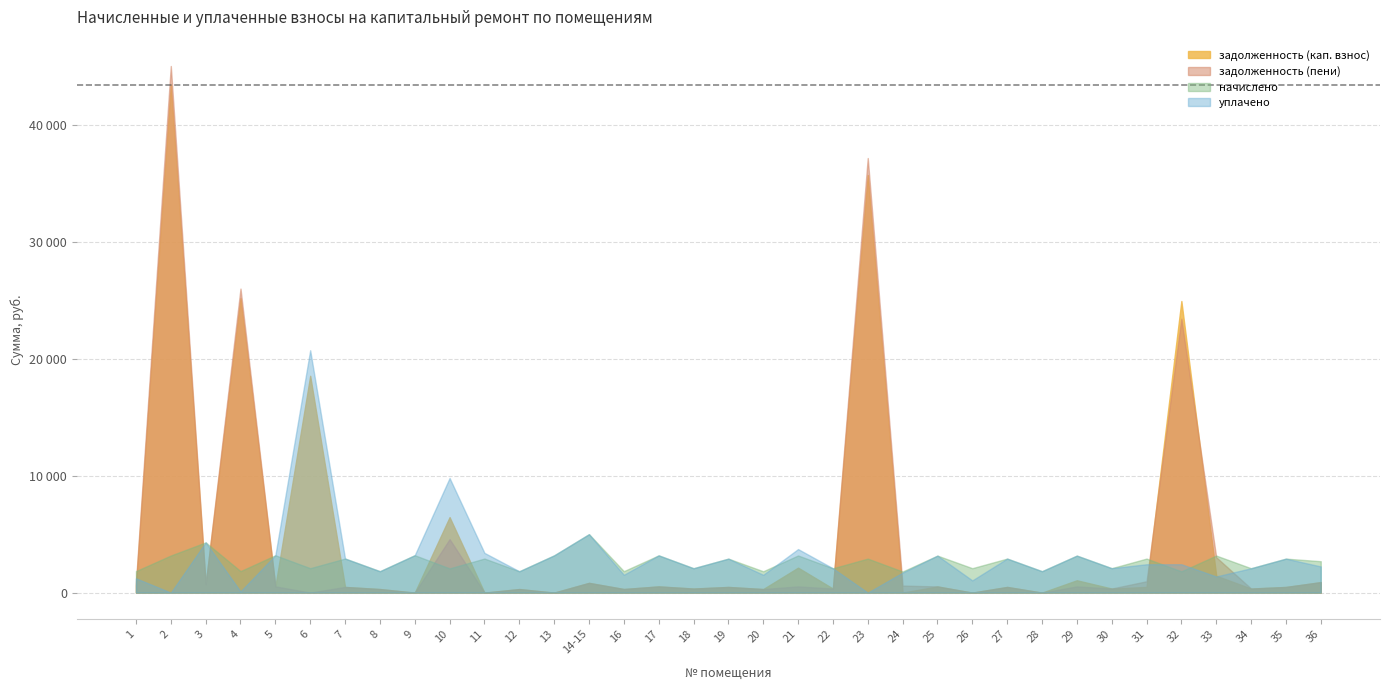

What are all the series names shown in the legend?

задолженность (кап. взнос), задолженность (пени), начислено, уплачено